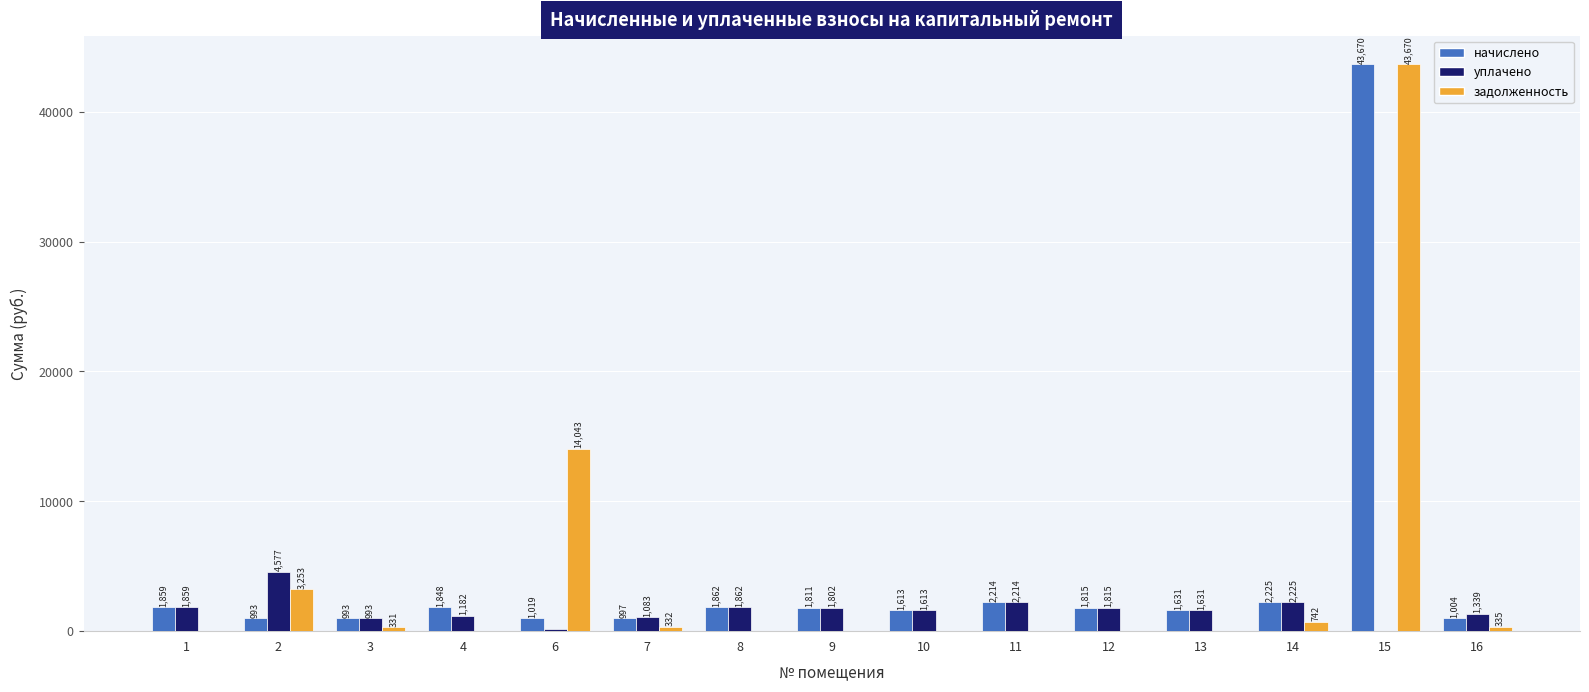

Which series changed the most between 4 and 13?

уплачено